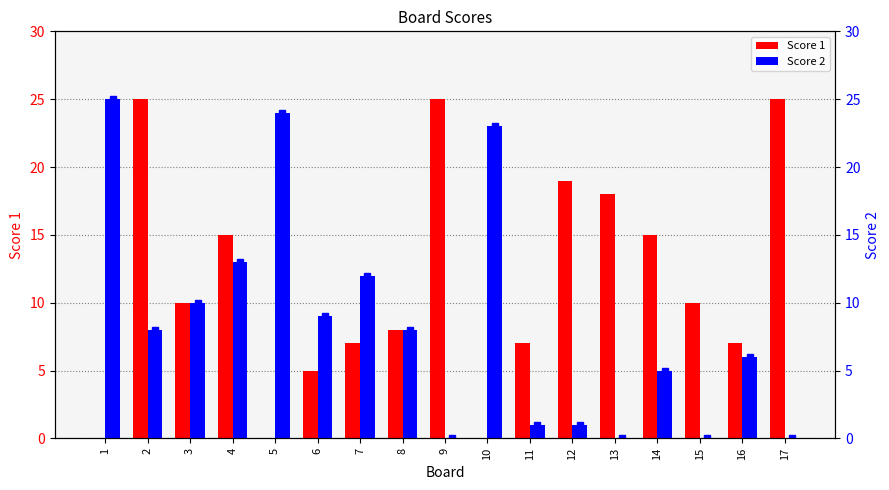

How many distinct data groups are displayed?

2